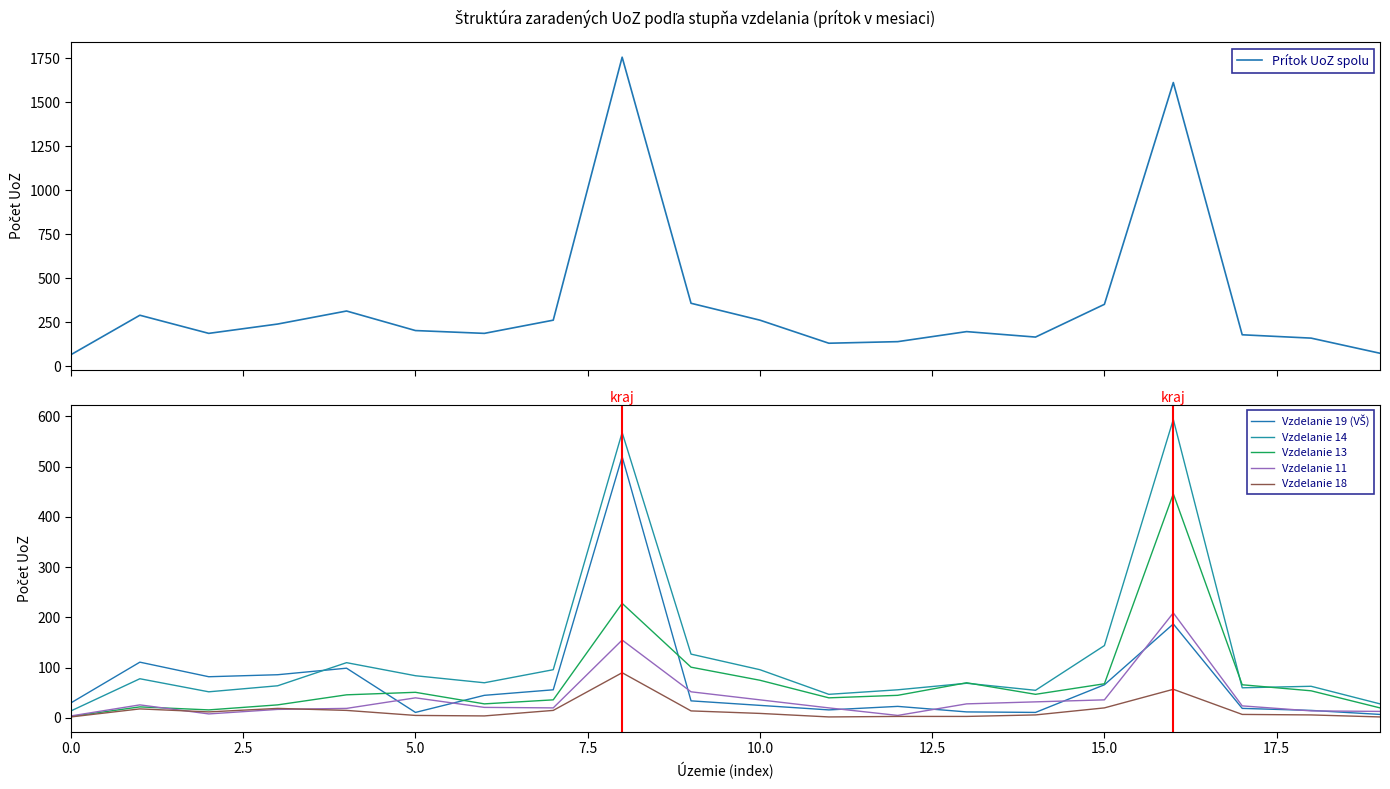

What is the lowest value of the Prítok UoZ spolu series?

67